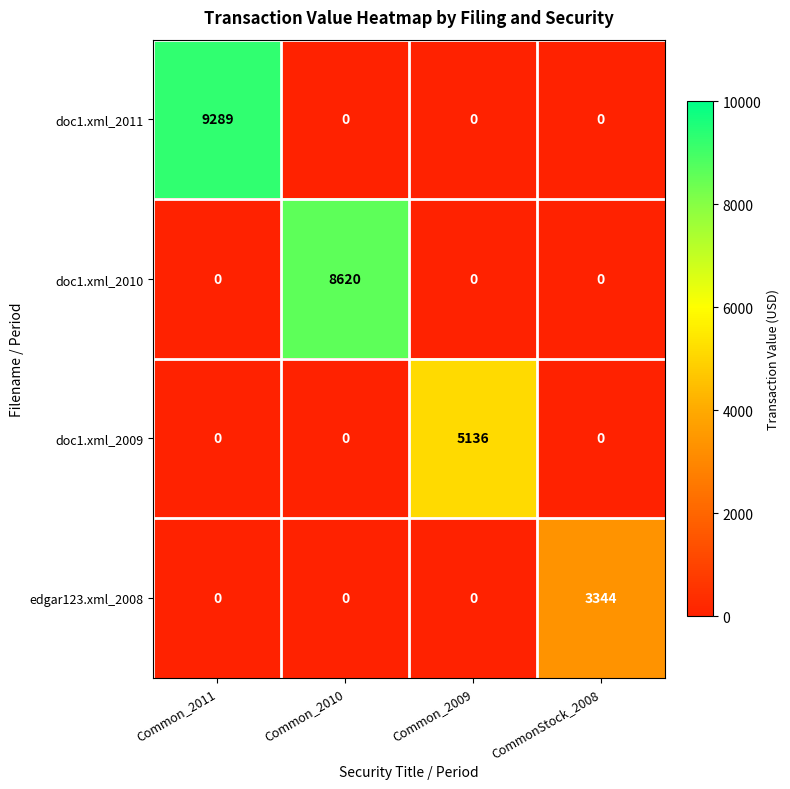

Reading left to right, transcribe all the data shown in this chart.

doc1.xml_2011: Common_2011=9289	Common_2010=0	Common_2009=0	CommonStock_2008=0
doc1.xml_2010: Common_2011=0	Common_2010=8620	Common_2009=0	CommonStock_2008=0
doc1.xml_2009: Common_2011=0	Common_2010=0	Common_2009=5136	CommonStock_2008=0
edgar123.xml_2008: Common_2011=0	Common_2010=0	Common_2009=0	CommonStock_2008=3344